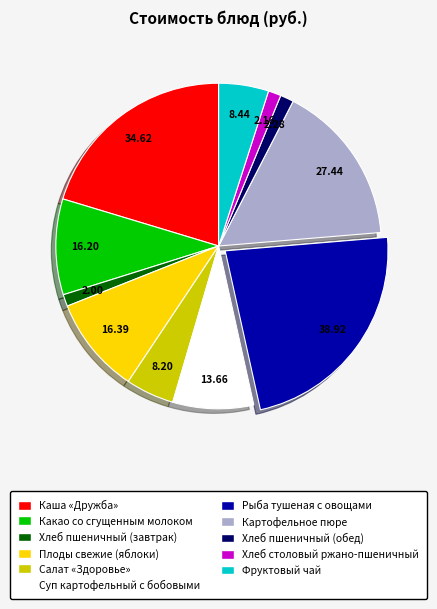

Does any single category account for the majority?

No